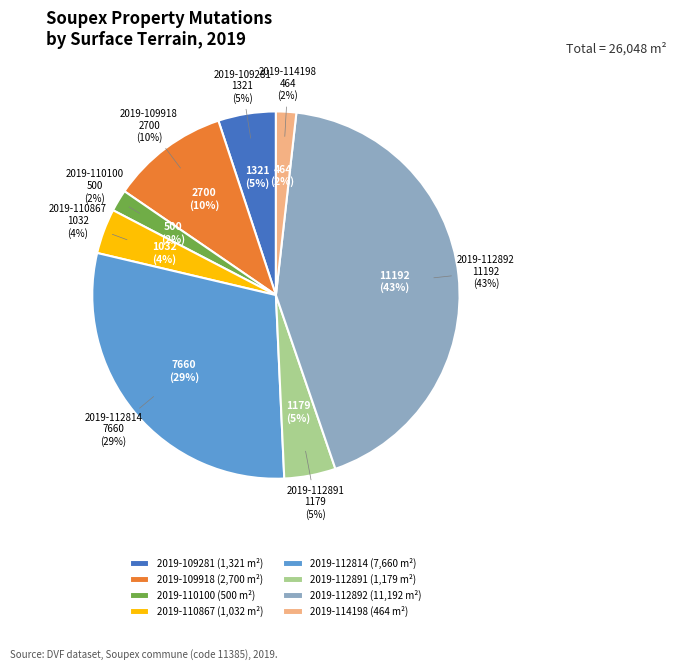

True or false: 2019-112814 accounts for 29% of the total.

True